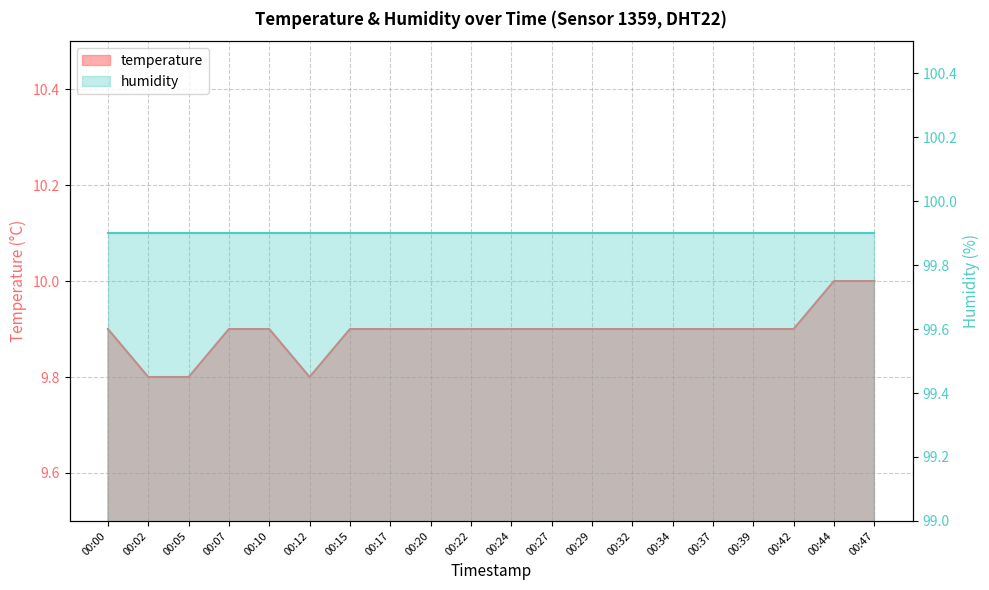

What is the value of the 18th point from the left?

9.9